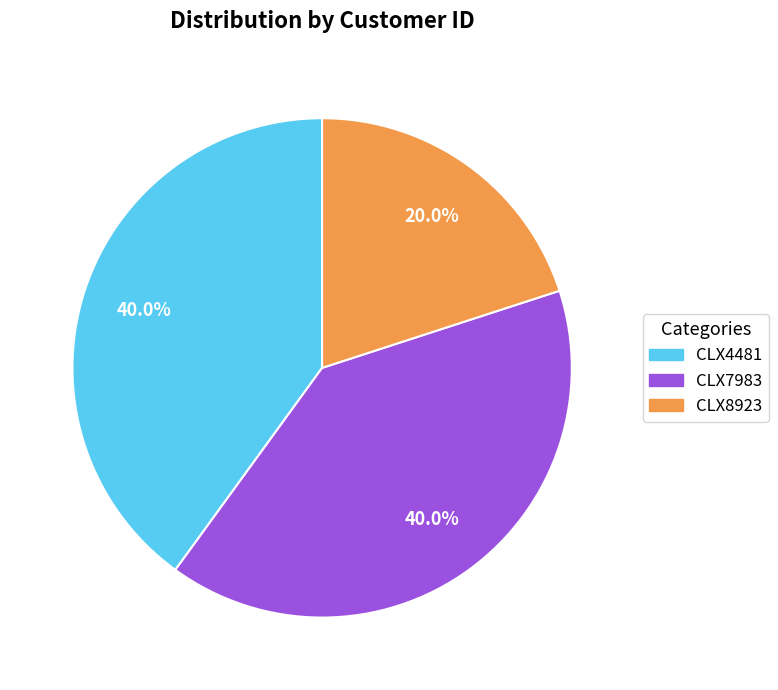

To the nearest percent, what is the difference between the largest and smallest slice percentages?

20%